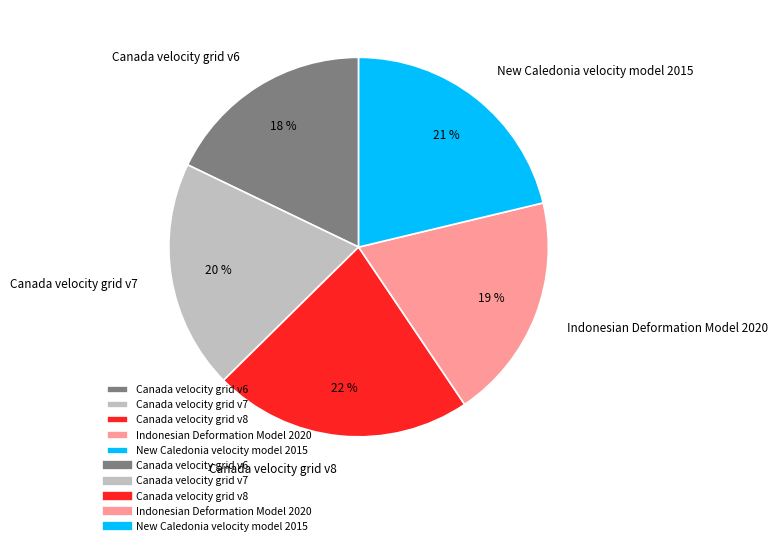

Do Indonesian Deformation Model 2020 and Canada velocity grid v6 together represent more than half of the pie?

No